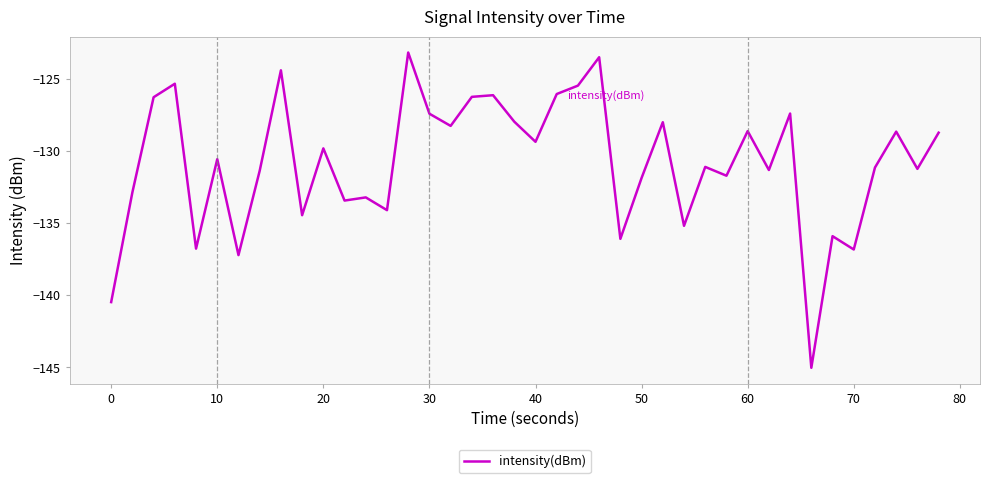

What is the difference between the maximum and minimum values?

21.8